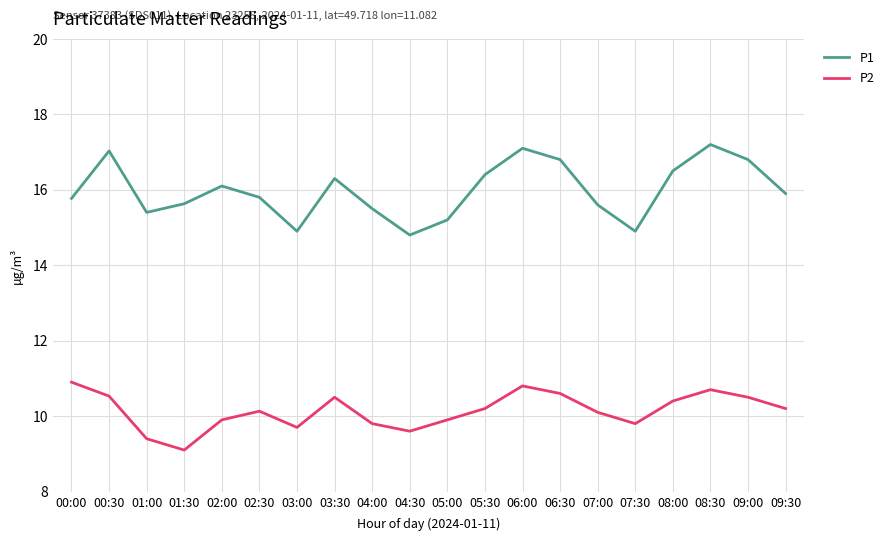

What is the difference between the highest and lowest values at 07:00?

5.5